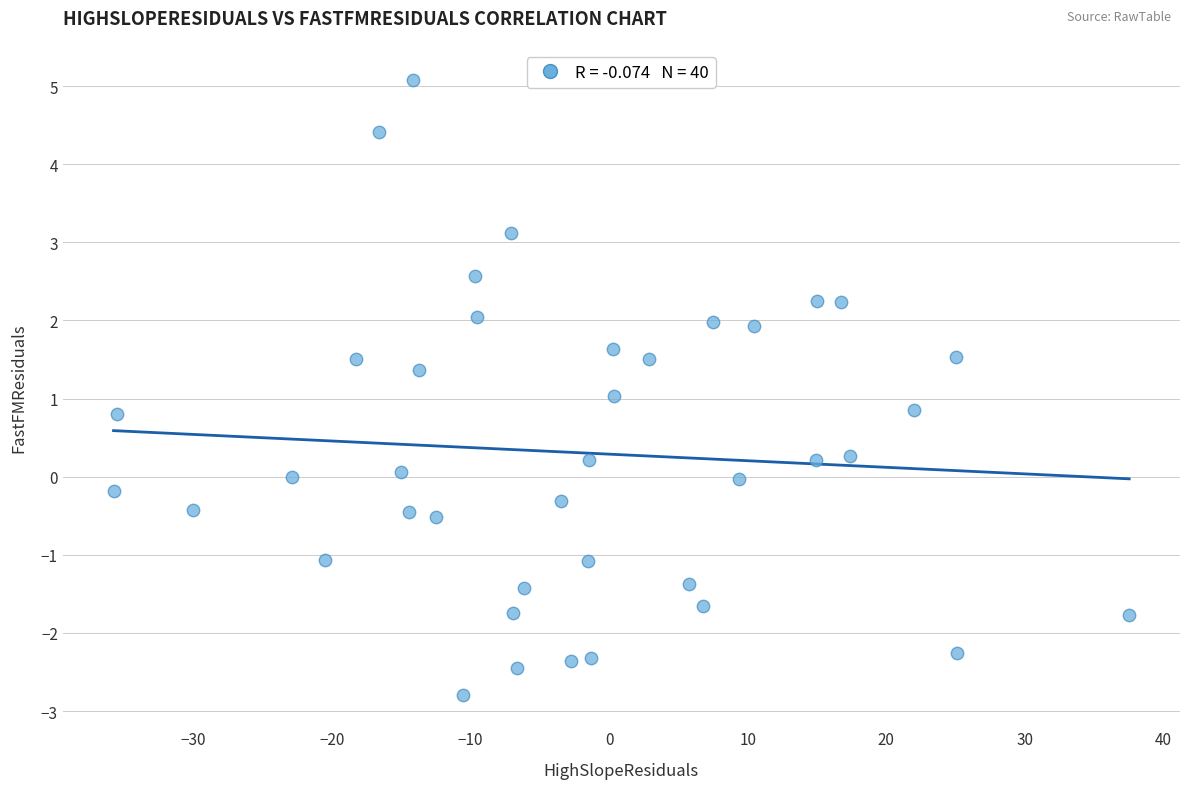

What is the range of X values (max minus min)?

73.3